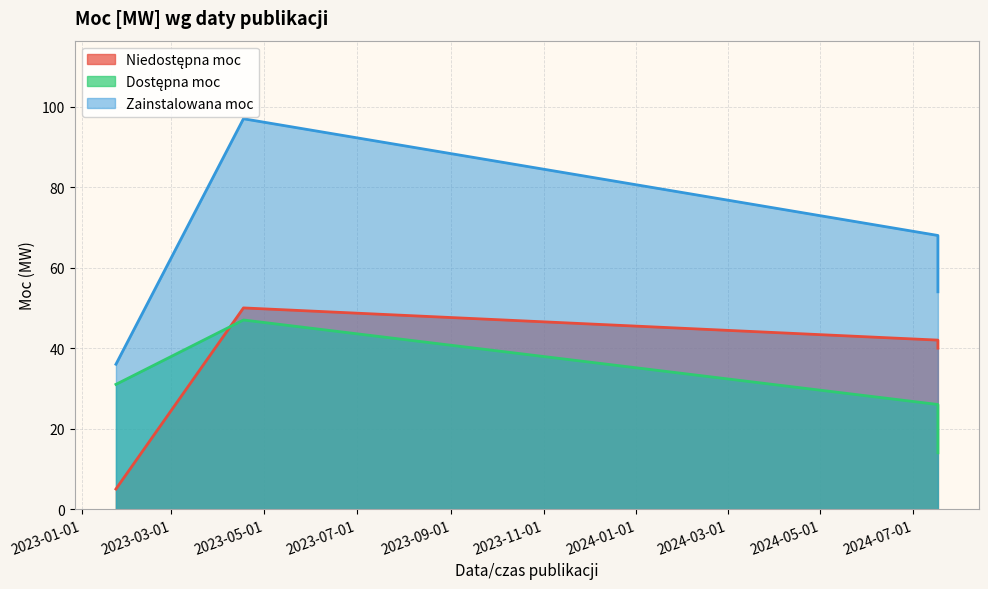

What are all the series names shown in the legend?

Niedostępna moc, Dostępna moc, Zainstalowana moc